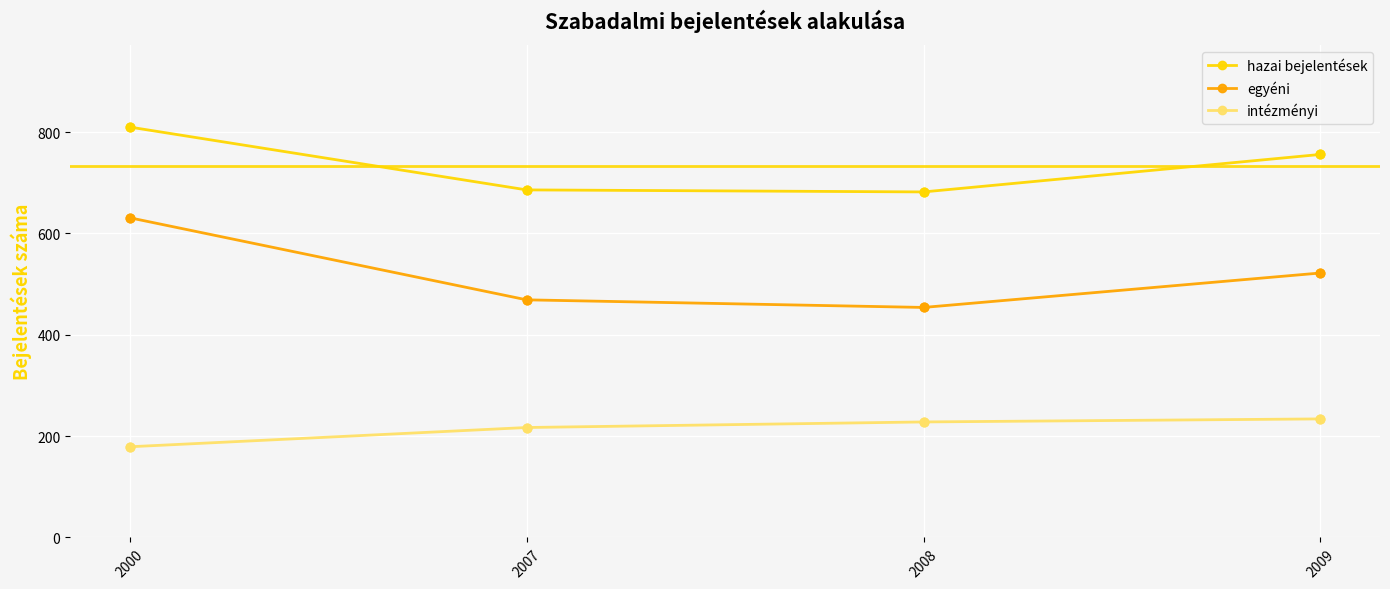

At how many categories does at least one series exceed 594?

4